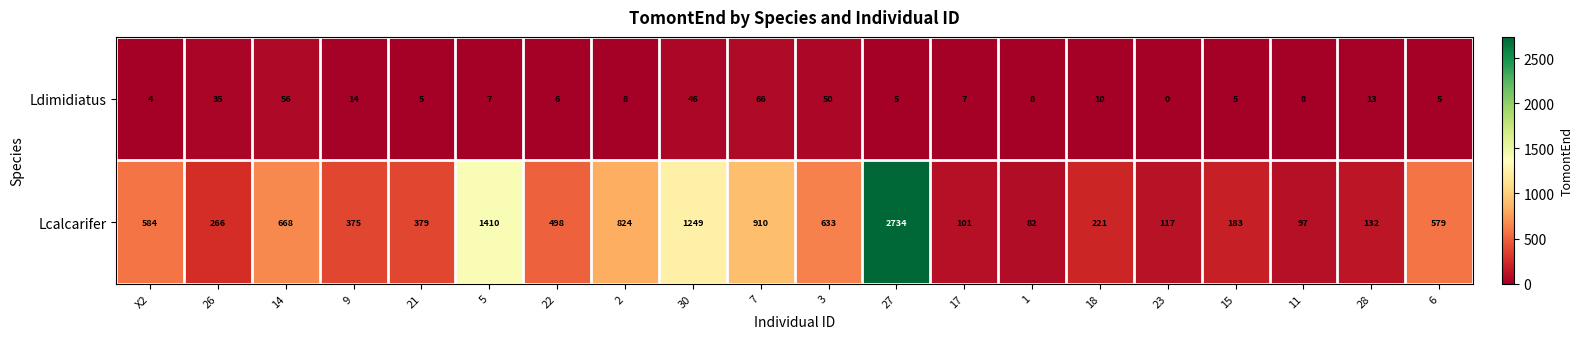

What is the difference between the highest and lowest values at 26?

231